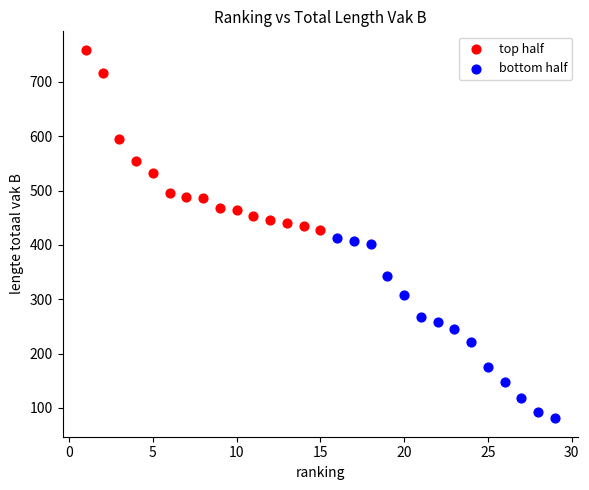

Which series contains the highest Y value?

top half